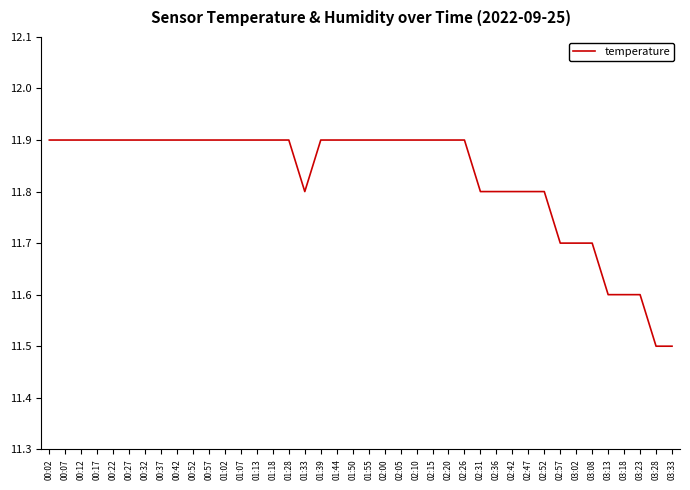

Reading left to right, list all the values displayed in this chart.

00:02=11.9	00:07=11.9	00:12=11.9	00:17=11.9	00:22=11.9	00:27=11.9	00:32=11.9	00:37=11.9	00:42=11.9	00:52=11.9	00:57=11.9	01:02=11.9	01:07=11.9	01:13=11.9	01:18=11.9	01:28=11.9	01:33=11.8	01:39=11.9	01:44=11.9	01:50=11.9	01:55=11.9	02:00=11.9	02:05=11.9	02:10=11.9	02:15=11.9	02:20=11.9	02:26=11.9	02:31=11.8	02:36=11.8	02:42=11.8	02:47=11.8	02:52=11.8	02:57=11.7	03:02=11.7	03:08=11.7	03:13=11.6	03:18=11.6	03:23=11.6	03:28=11.5	03:33=11.5